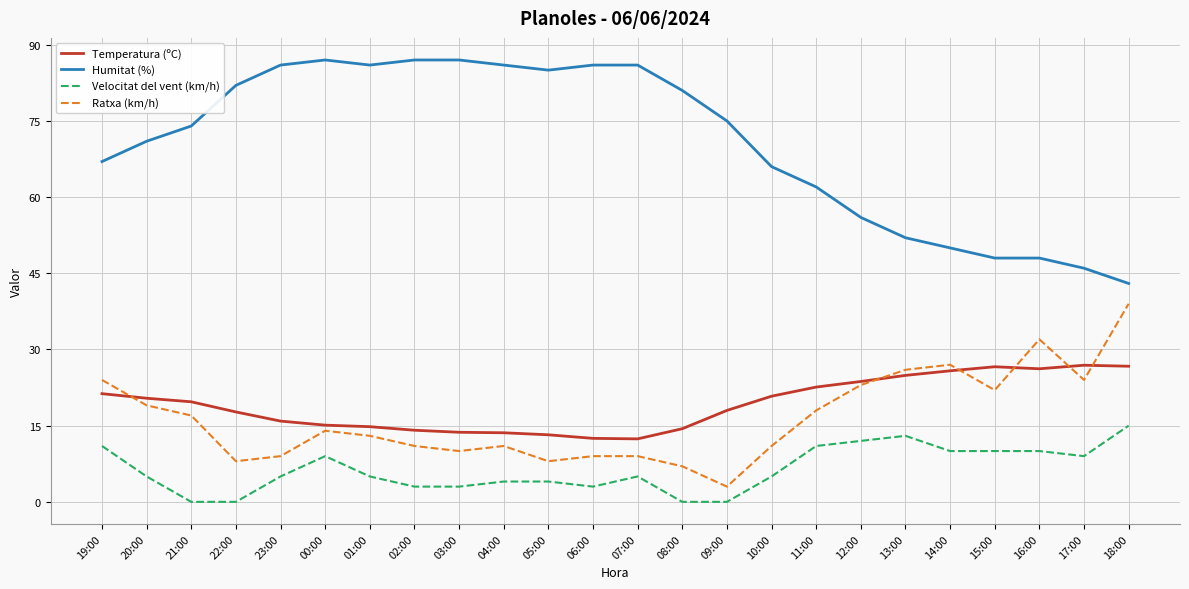

What is the minimum value for Humitat (%)?

43.0